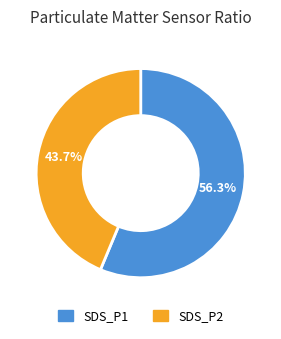

Is there a majority slice in this chart?

Yes